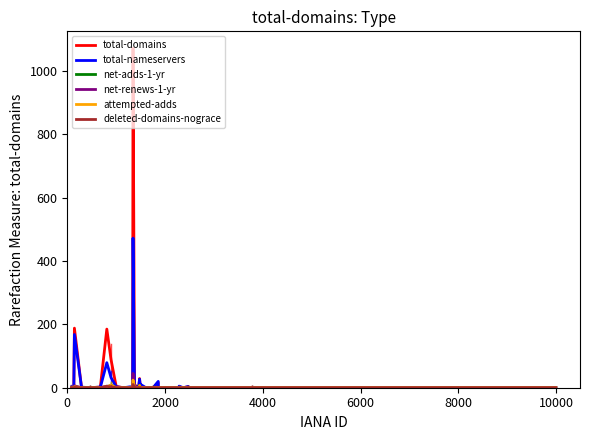

What is the maximum value for net-renews-1-yr?

45